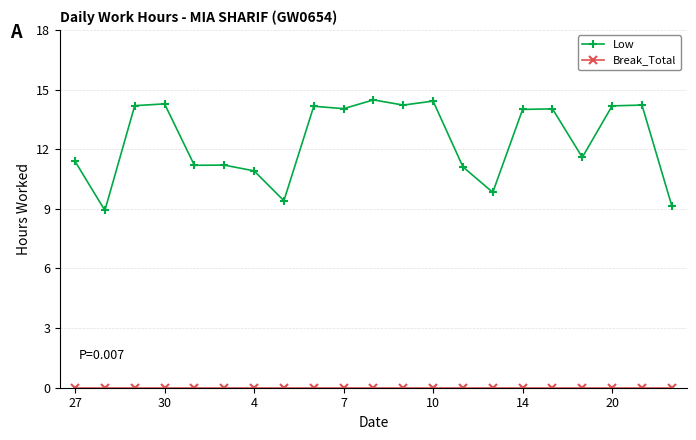

What is the value of the Low point at the 12th from the left?

14.2